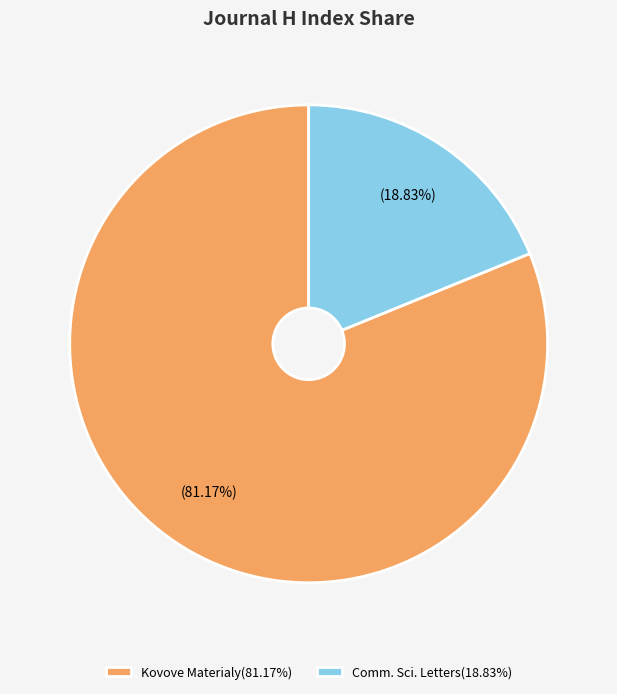

What is the largest slice in the pie chart?

Kovove Materialy(81.17%)